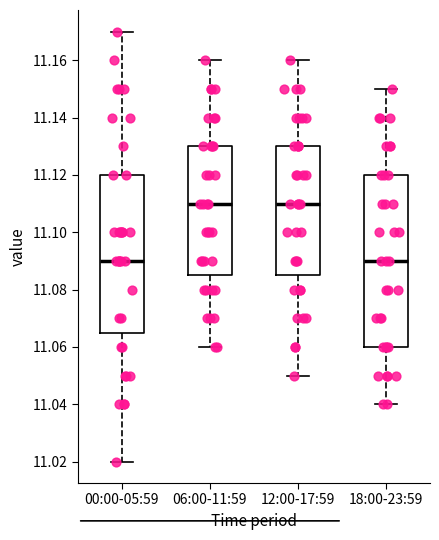

Comparing the boxes themselves (not the whiskers), which one is the tallest?

18:00-23:59